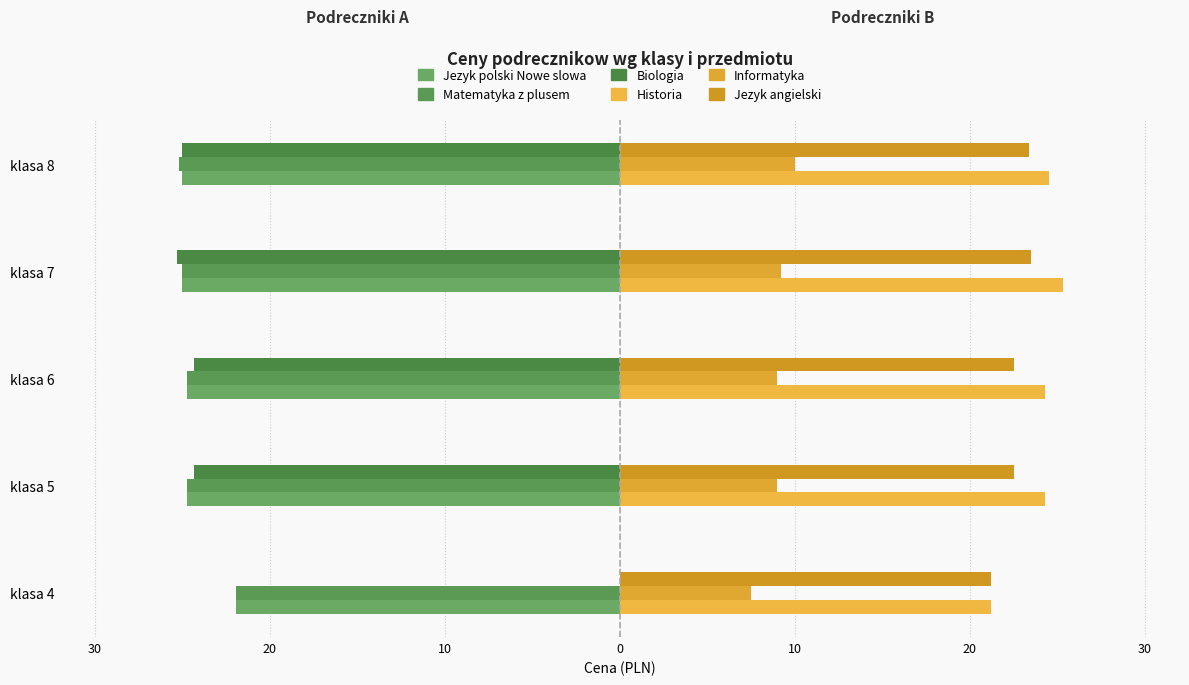

At how many categories does at least one series exceed 10?

5